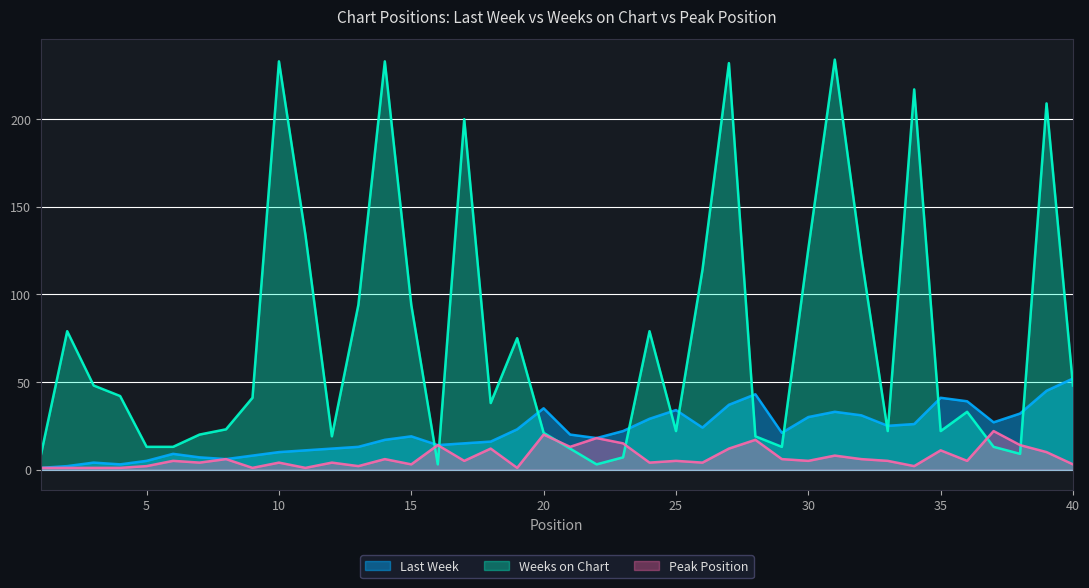

How many lines are shown in the chart?

3